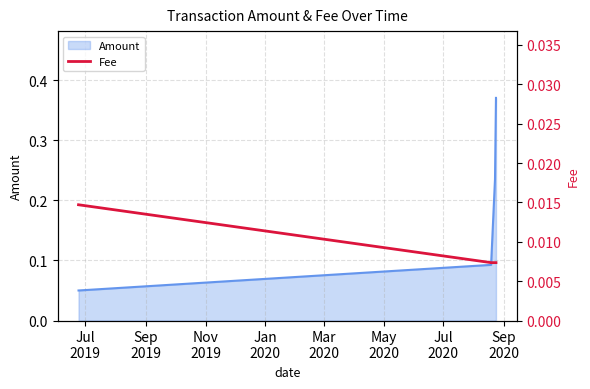

How many lines are shown in the chart?

1